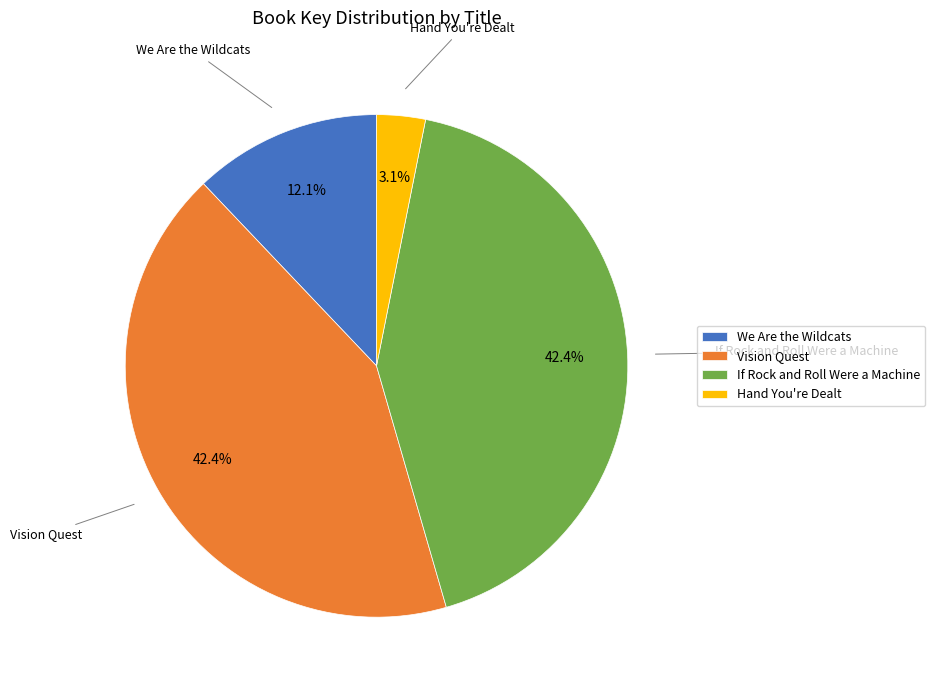

To the nearest percent, what is the difference between the largest and smallest slice percentages?

39%